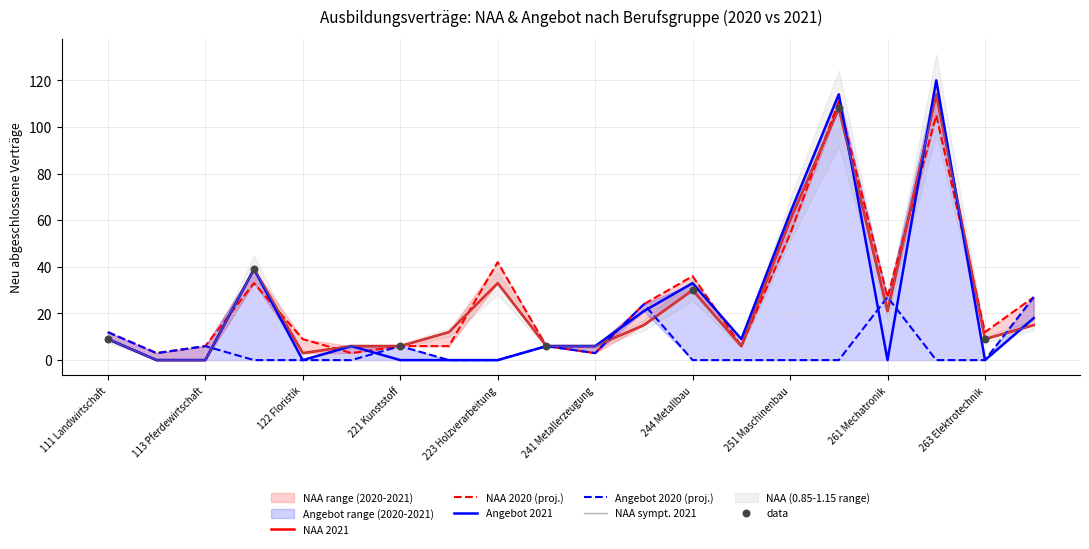

Which series reaches the minimum Y coordinate?

NAA_2021